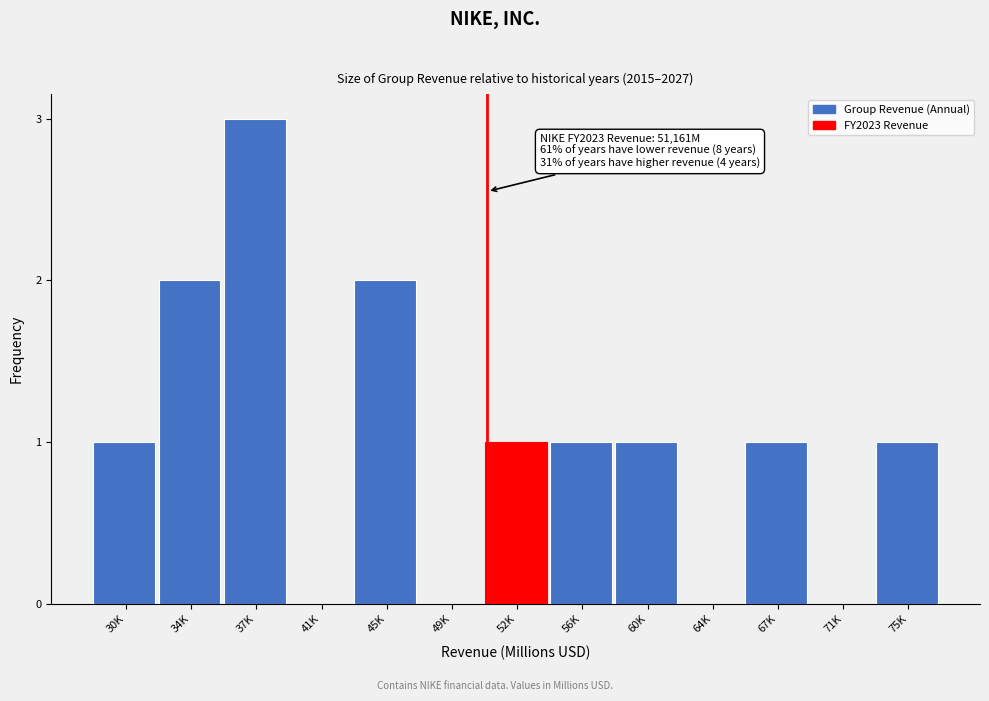

Reading left to right, what are all the values shown in this chart?

30K=1	34K=2	37K=3	41K=0	45K=2	49K=0	52K=1	56K=1	60K=1	64K=0	67K=1	71K=0	75K=1